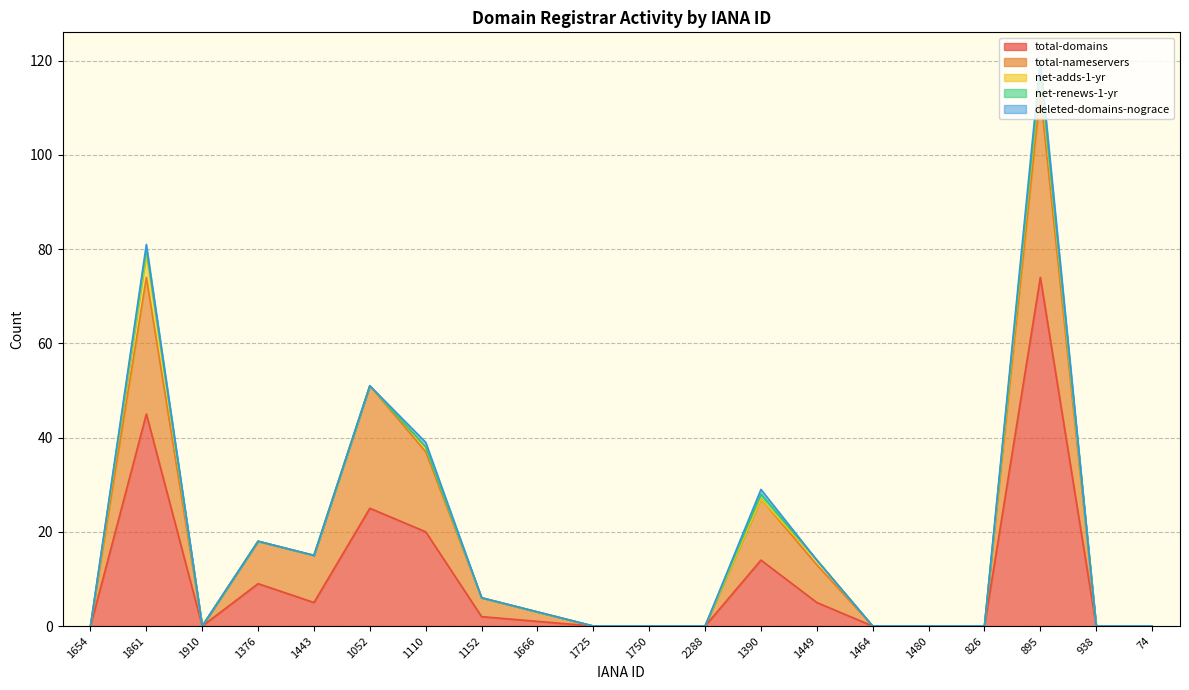

What position from the left is 938?

19